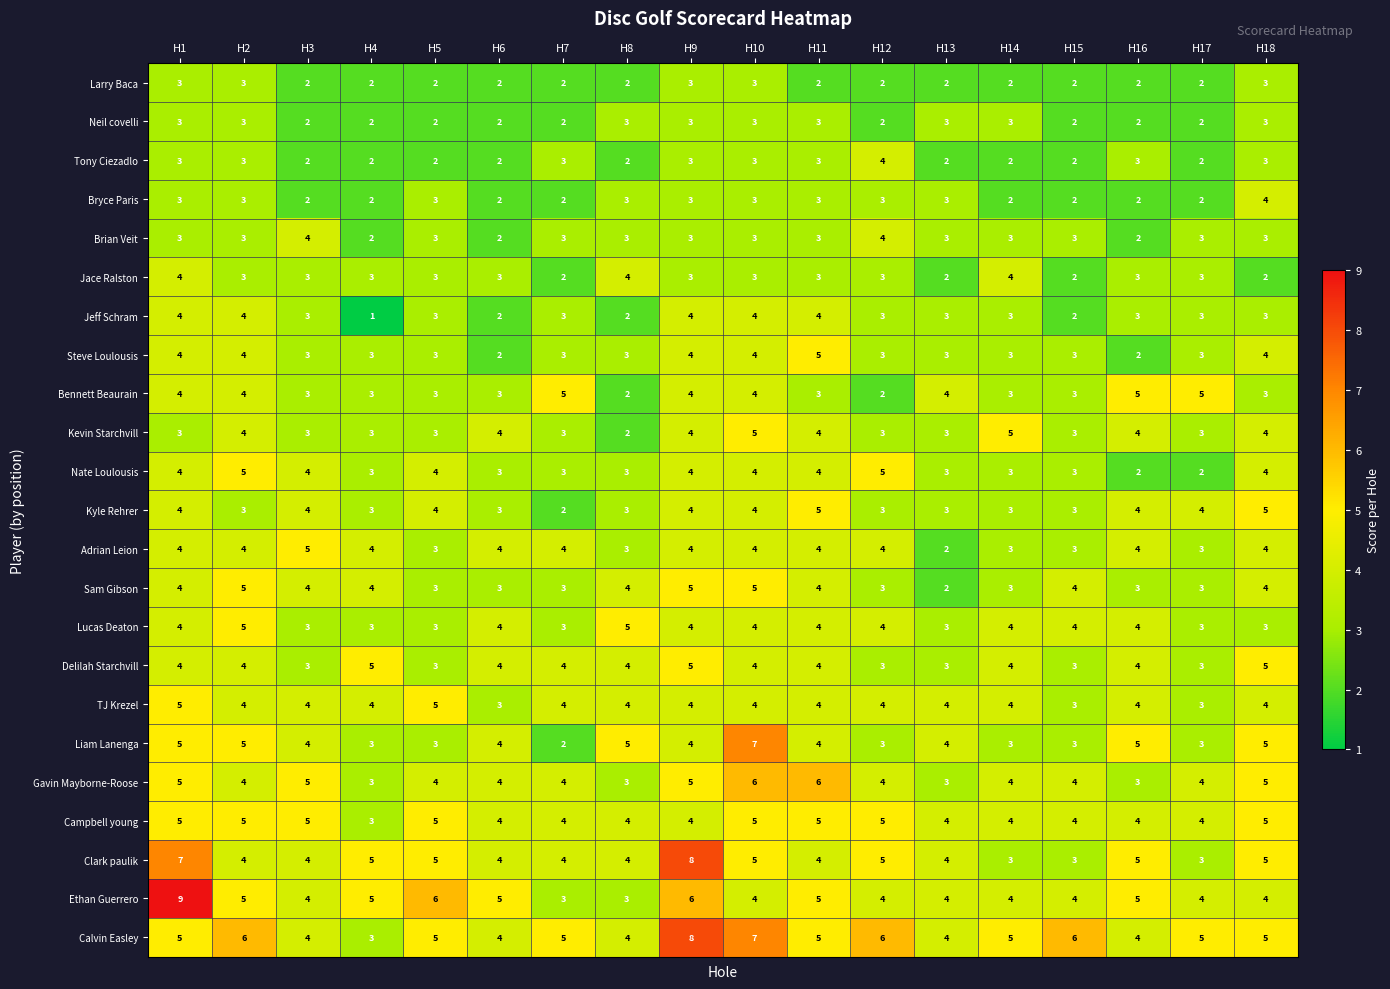

Where does the Jace Ralston series first go above 3?

H1